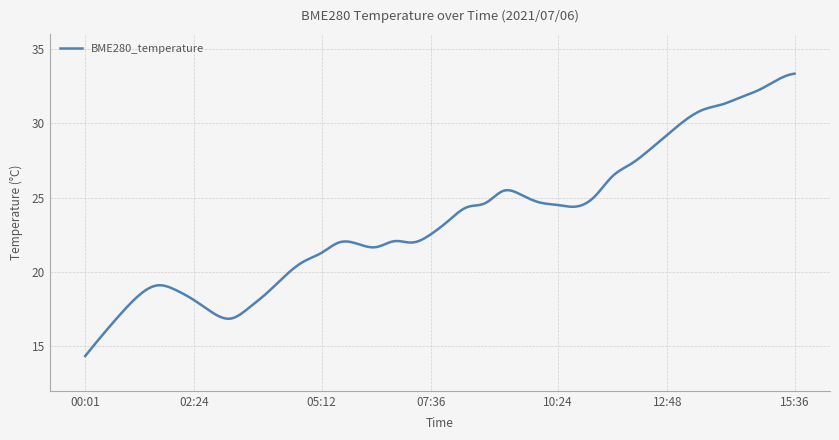

What is the difference between the second highest and second lowest values?

18.8